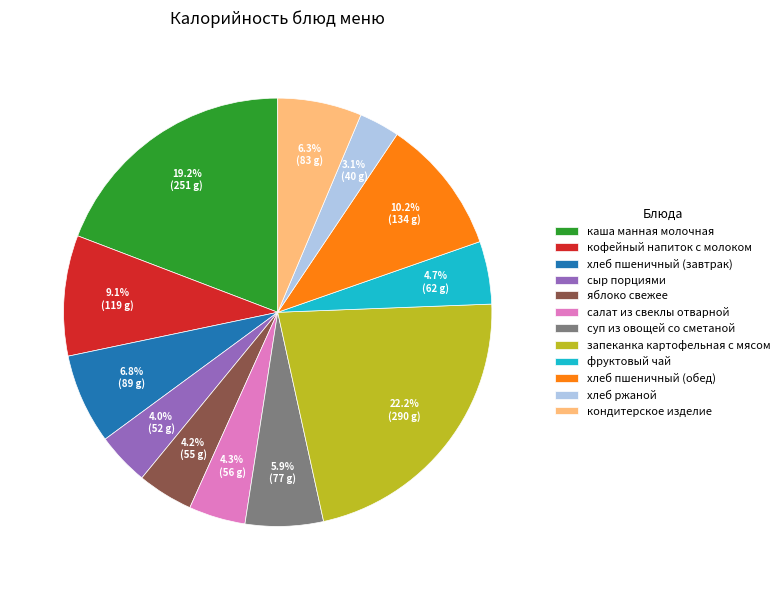

To the nearest percent, what is the average slice percentage?

8%